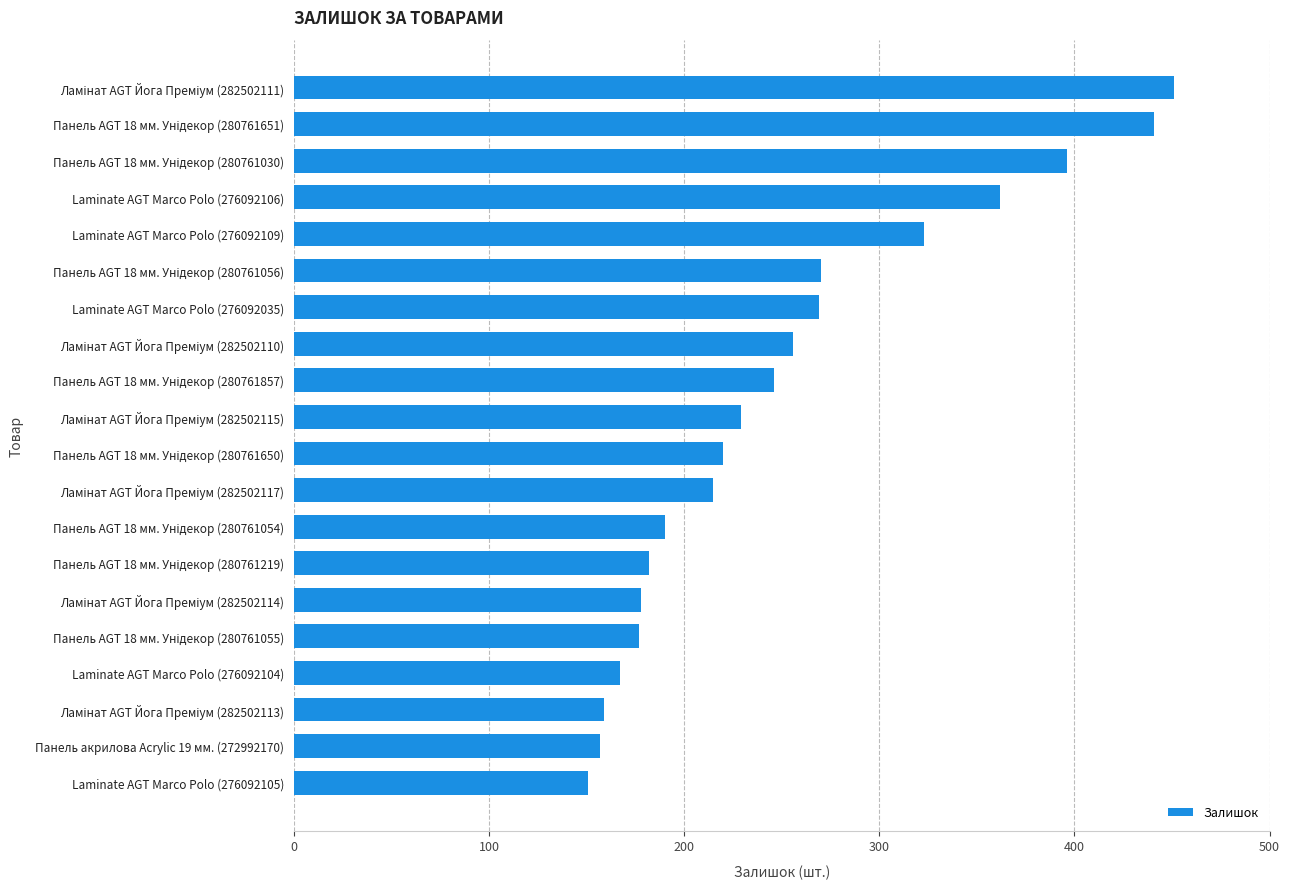

What is the minimum value shown in the chart?

151